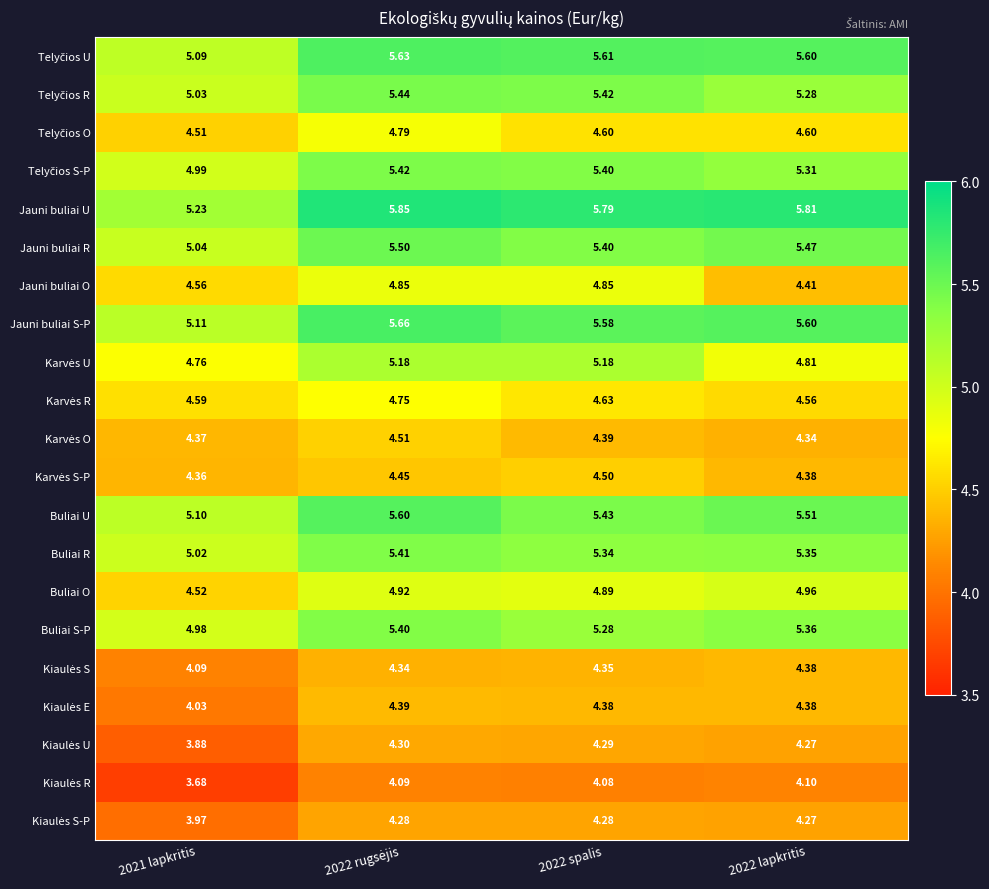

Which series has the largest total across all categories?

Jauni buliai U